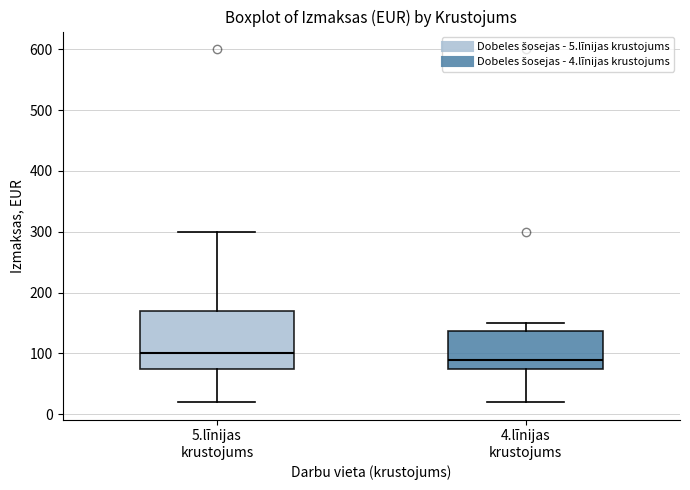

Which box is the tallest, from its lower edge to its upper edge?

5.līnijas krustojums